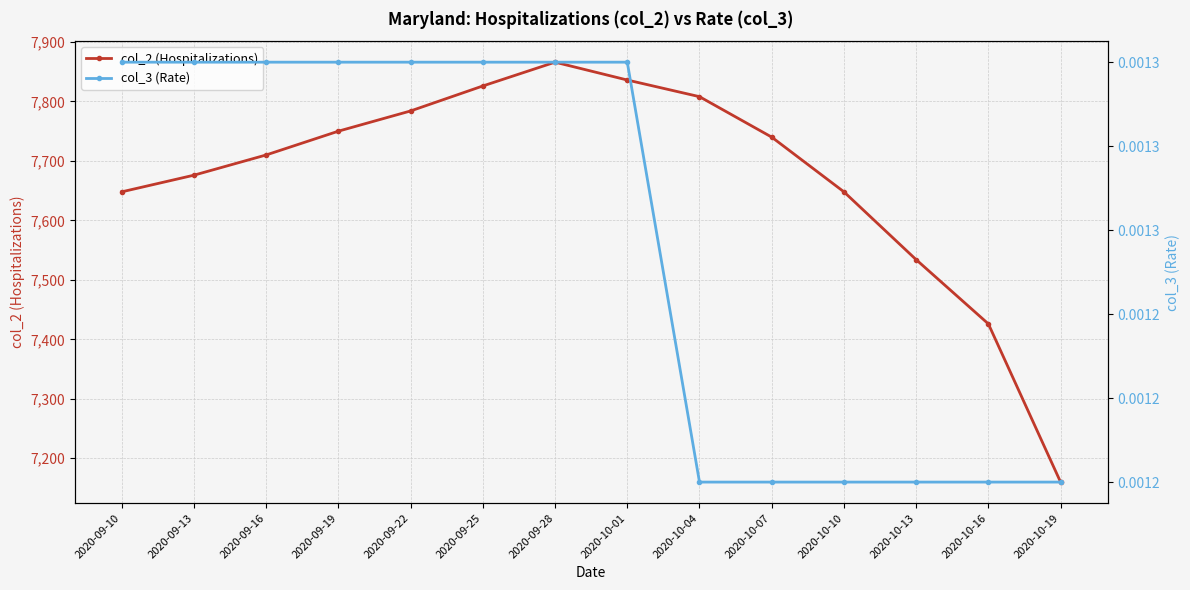

What is the total value across all series at 2020-09-16?

7710.0